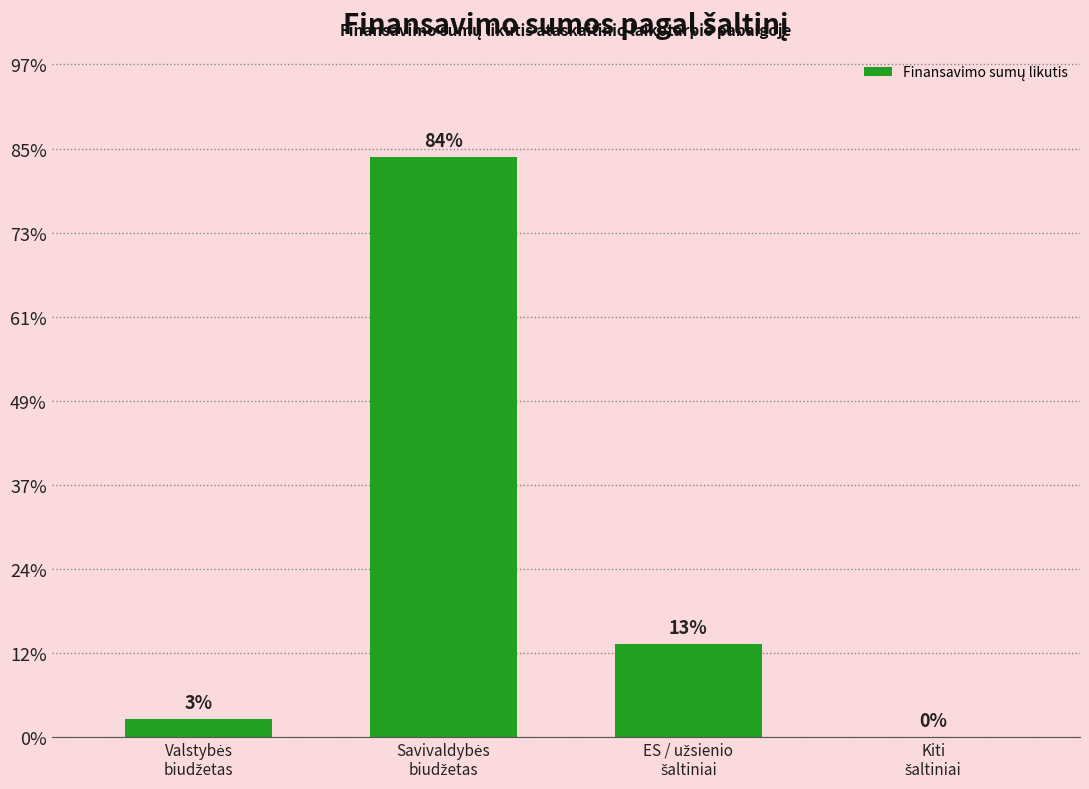

Approximately how many times larger is the value at Savivaldybės
biudžetas compared to ES / užsienio
šaltiniai?

6.2